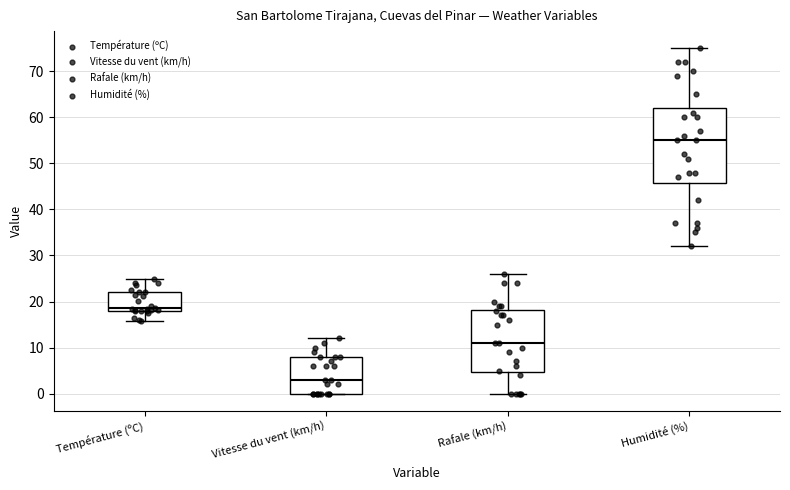

Reading left to right, read every box against the y-axis: the position of its median line, the range the box covers, and the ends of its whiskers. The values are not printed on the chart, so give them approximately, as read against the axis.

Température (ºC): median 19, box 18 to 22, whiskers 16 to 25
Vitesse du vent (km/h): median 3, box 0 to 8, whiskers 0 to 12
Rafale (km/h): median 11, box 5 to 18, whiskers 0 to 26
Humidité (%): median 55, box 46 to 62, whiskers 32 to 75